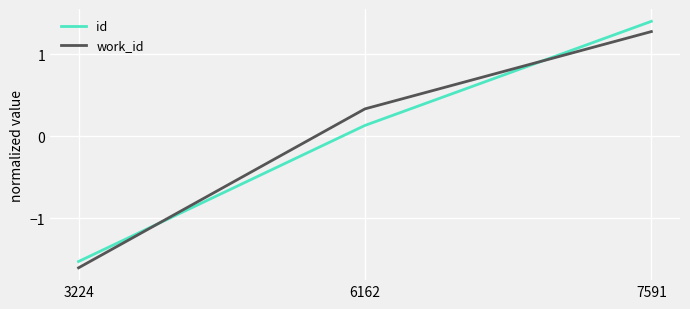

What is the difference between the work_id values at 7591 and 6162?

0.9